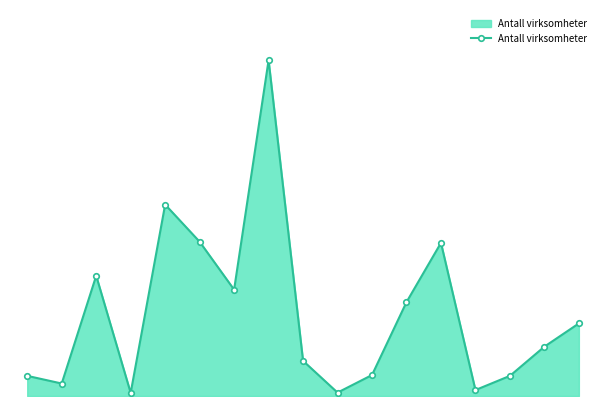

True or false: the data has more than 2 interior local peaks.

True